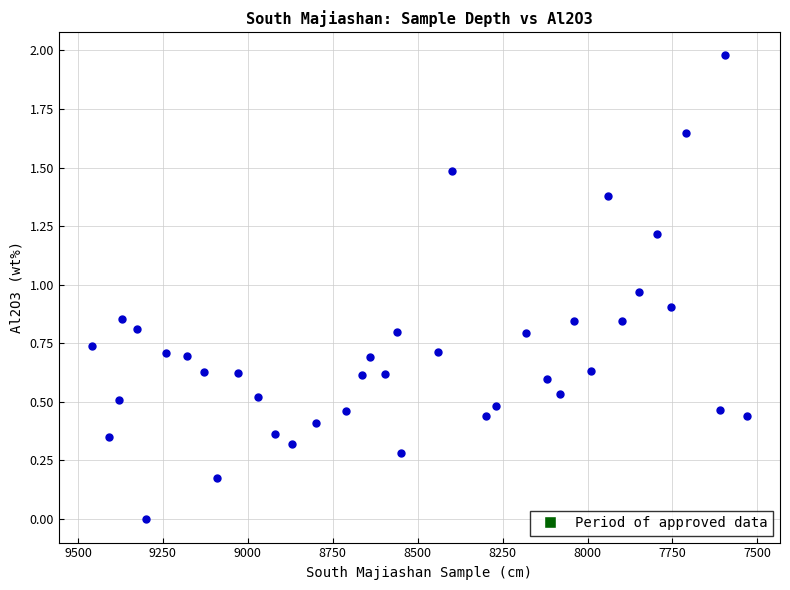

What is the range of X values (max minus min)?

1930.0